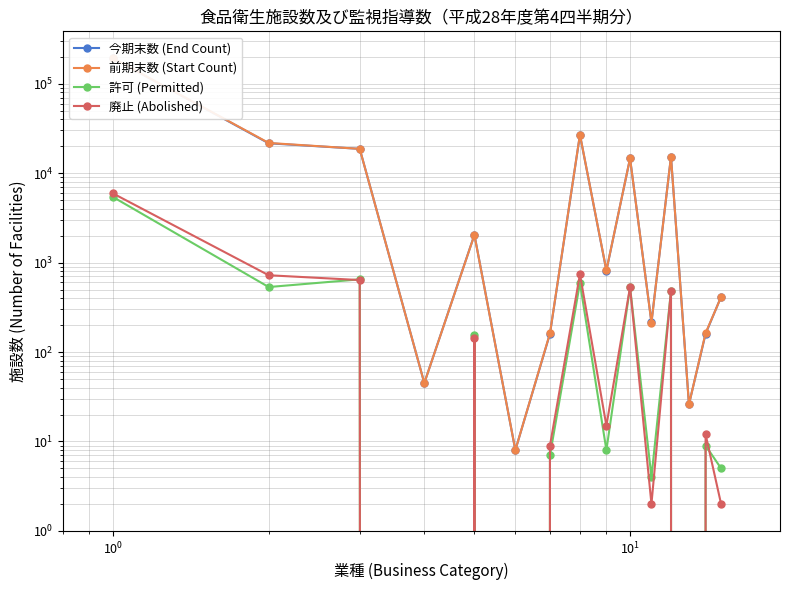

How many interior local valleys does the 前期末数 (Start Count) series have?

5